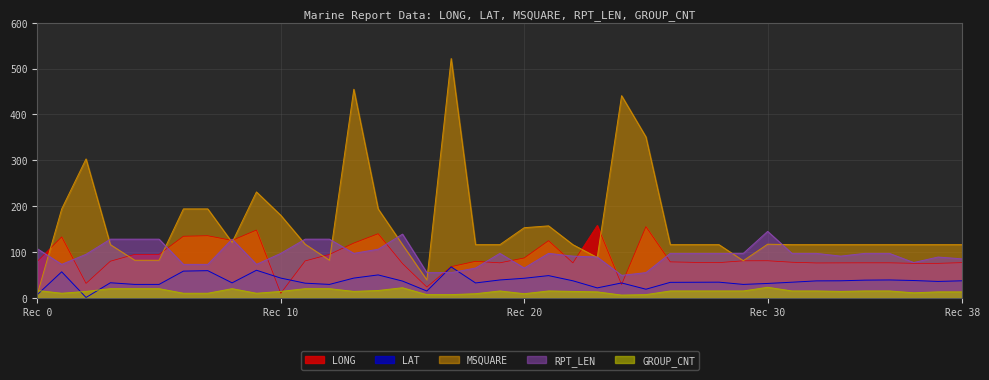

What is the minimum value for RPT_LEN?

49.0